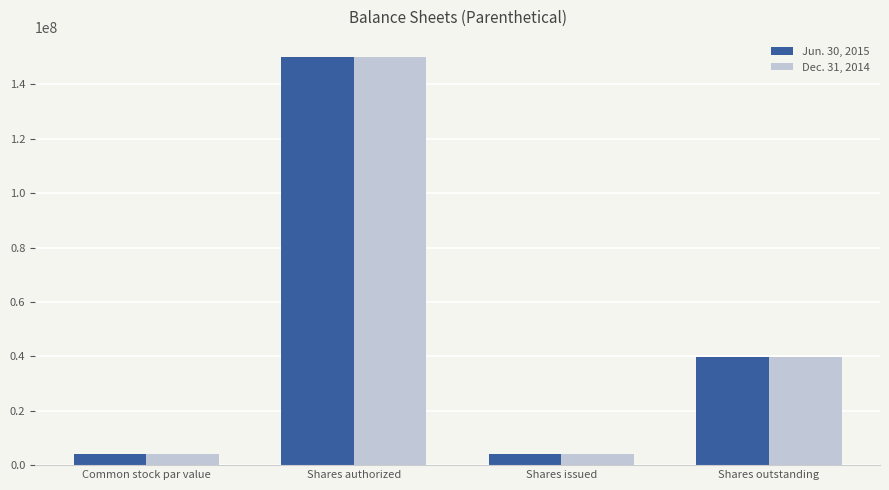

The value of Jun. 30, 2015 at Shares authorized is 52689221. True or false?

False